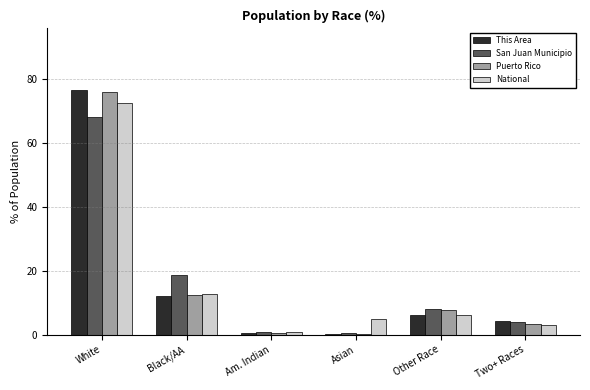

Is it true that This Area equals 10.9 at Other Race?

False